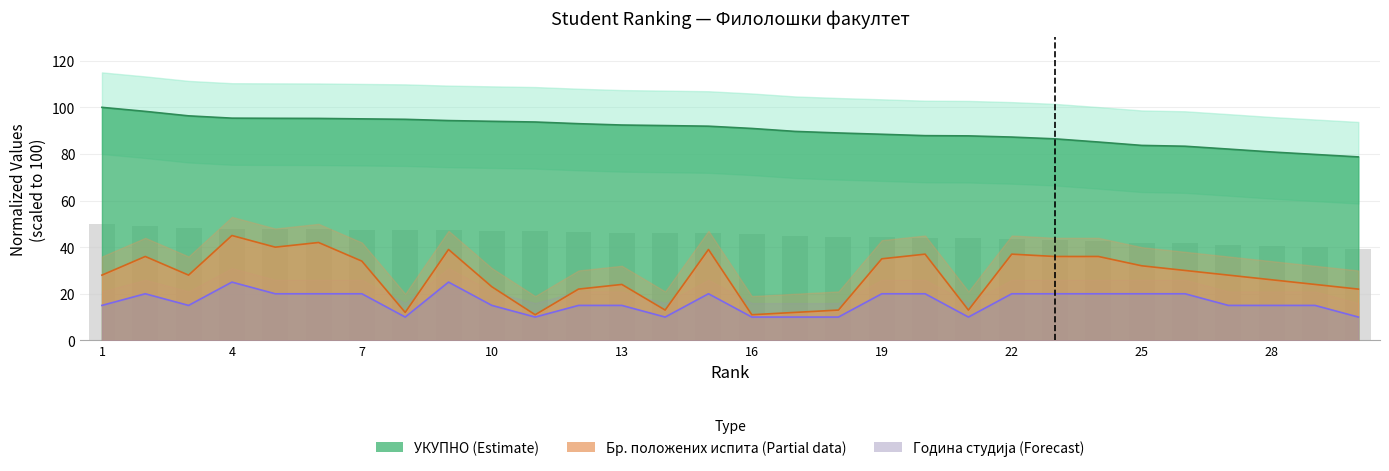

Does the chart contain any negative values?

No